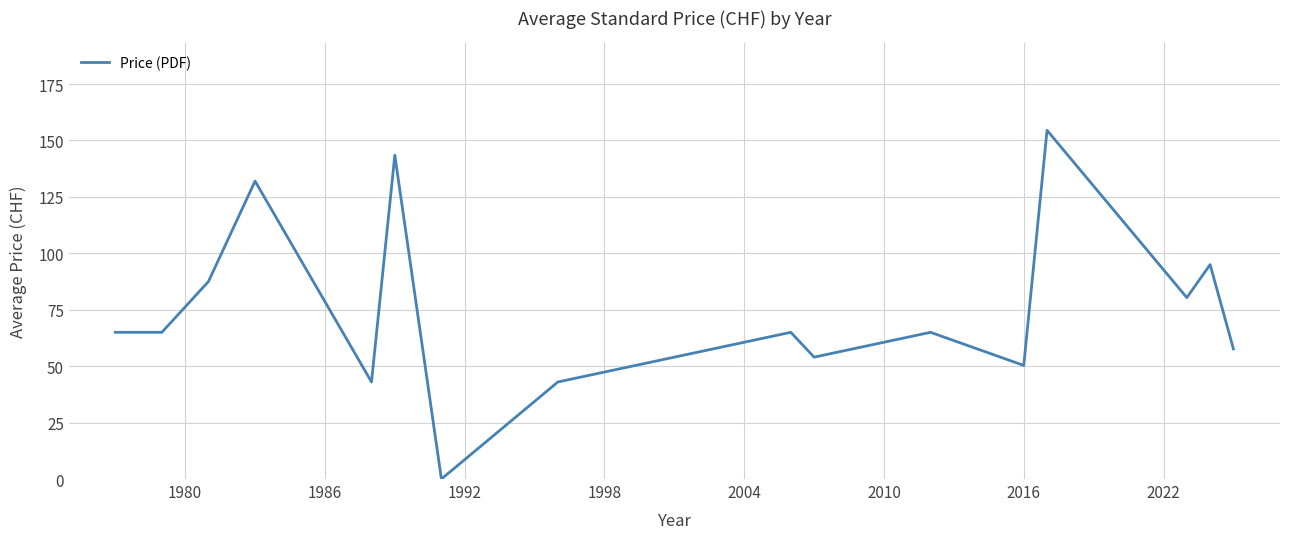

What is the greatest value displayed?

154.5